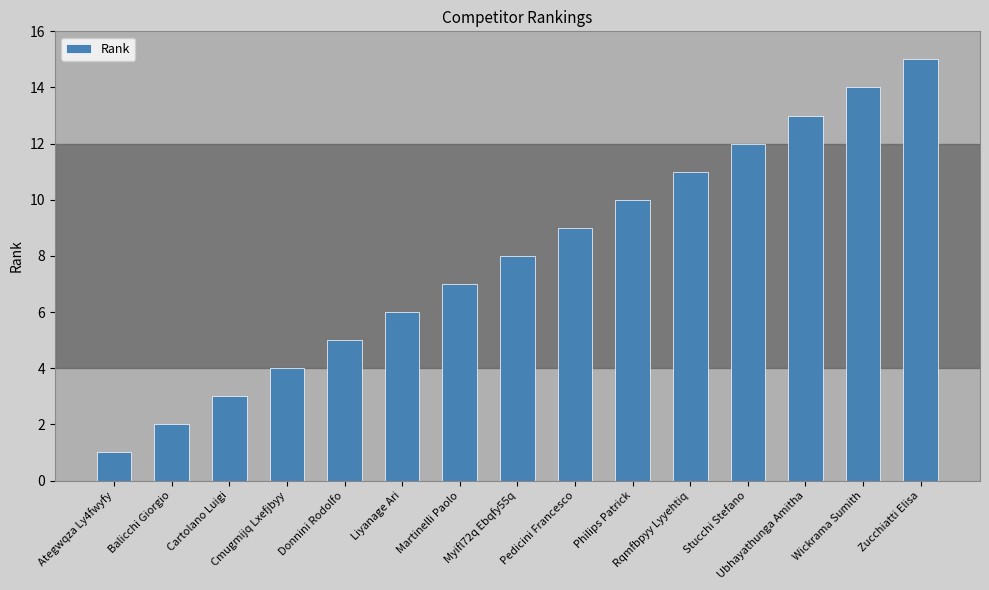

What is the difference between the maximum and second lowest values?

13